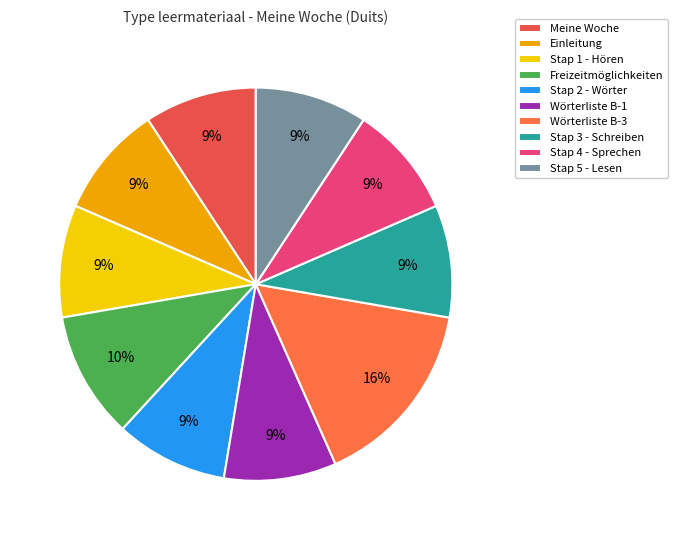

Which has a higher value, Wörterliste B-3 or Stap 2 - Wörter?

Wörterliste B-3